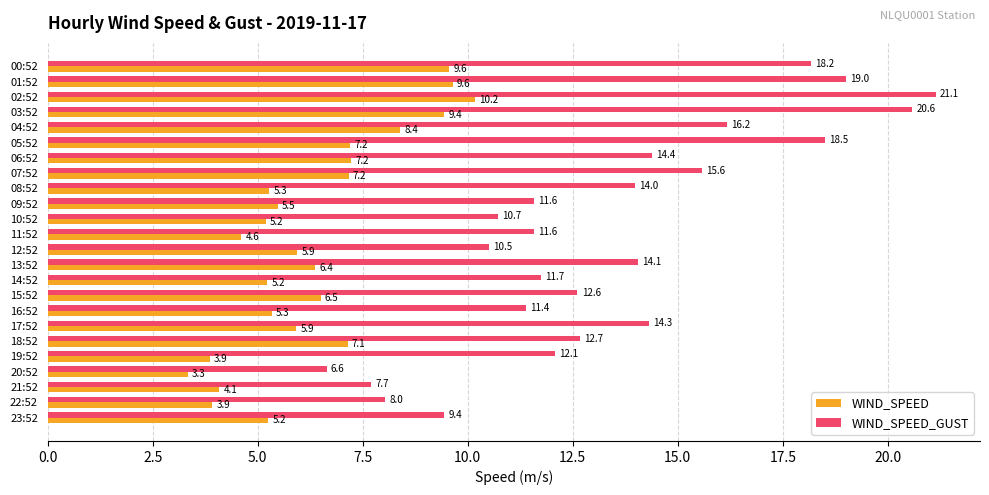

At which category is the sum across all series the highest?

02:52